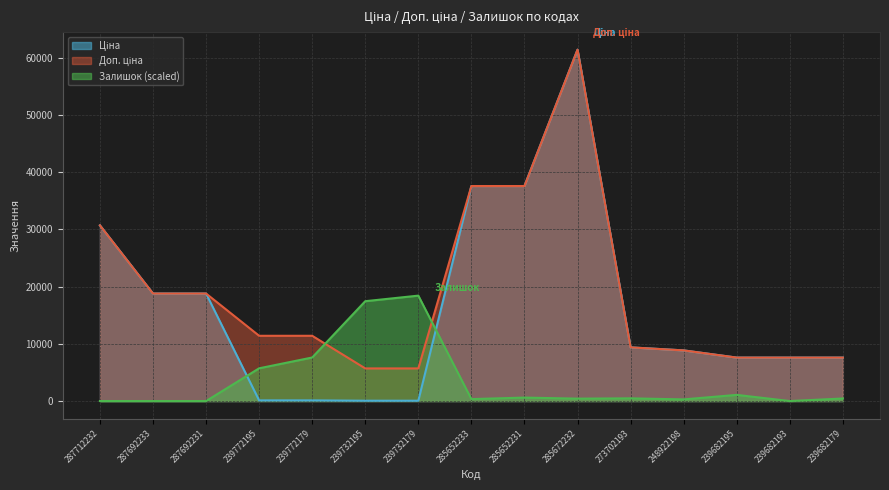

Which has a higher value, 239772195 or 239772179?

239772195